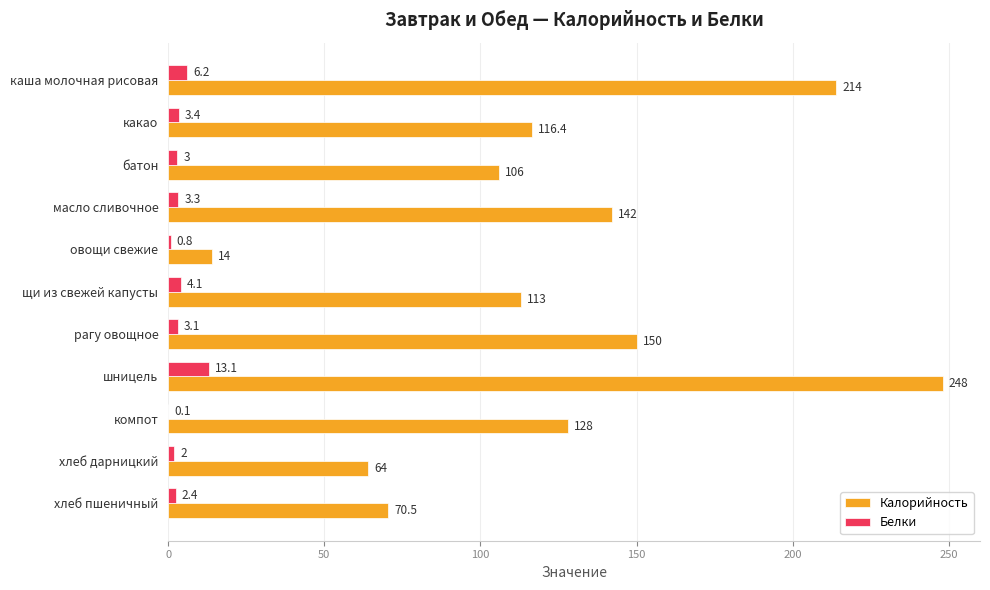

The Калорийность series shows 116.4 at какао. True or false?

True